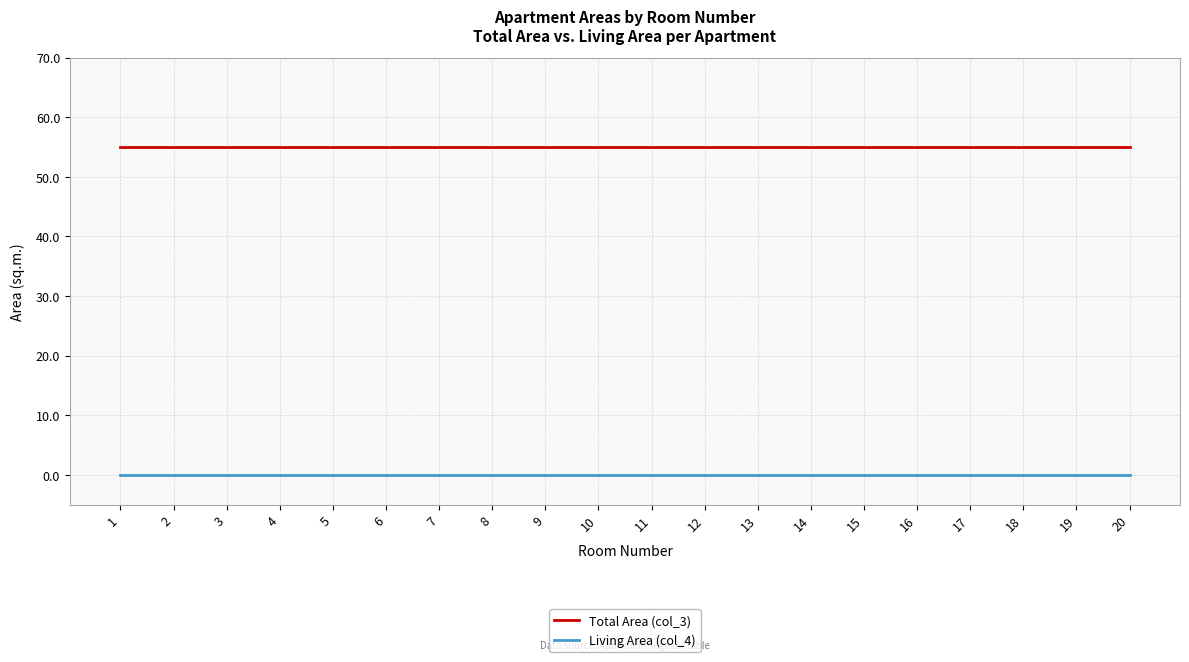

At 16, list the series in order from largest to smallest.

Total Area (col_3), Living Area (col_4)